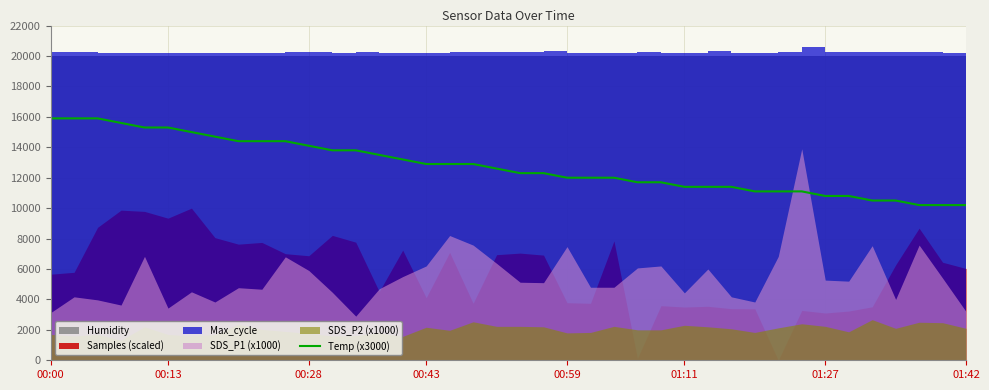

What is the difference between the maximum and second lowest values?

5700.0